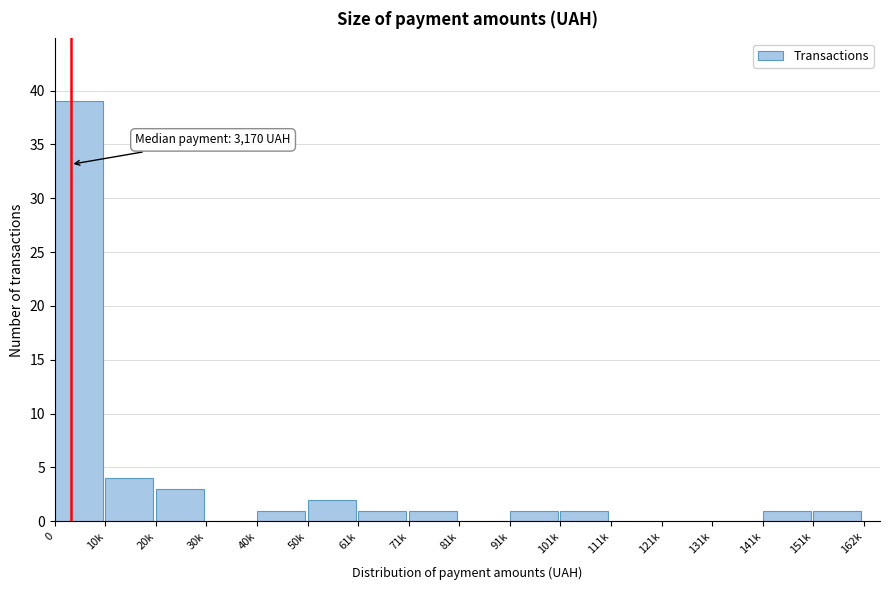

Reading left to right, what are all the values shown in this chart?

0=39	10k=4	20k=3	30k=0	40k=1	50k=2	61k=1	71k=1	81k=0	91k=1	101k=1	111k=0	121k=0	131k=0	141k=1	151k=1